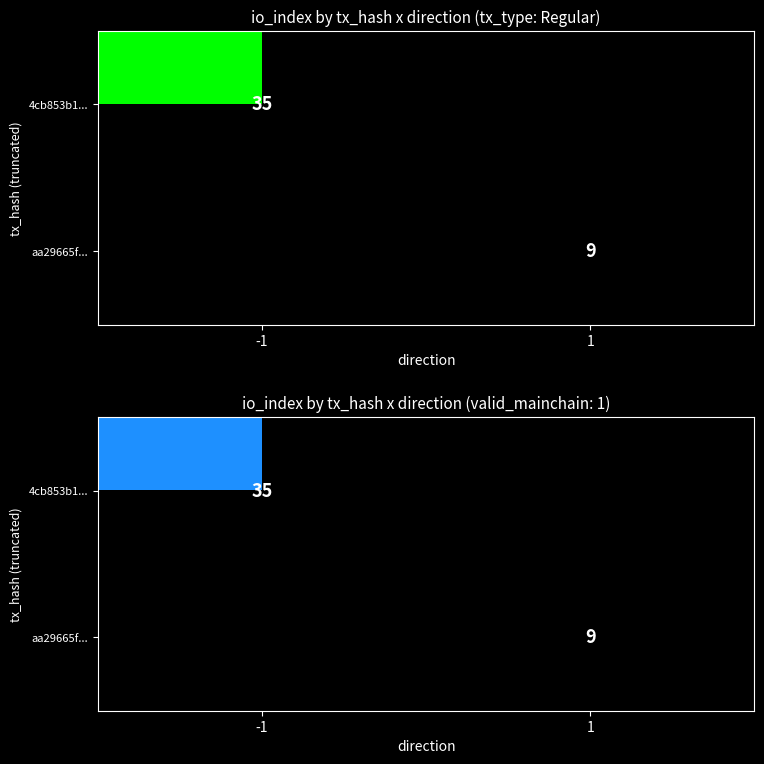

What is the maximum value for aa29665f...?

9